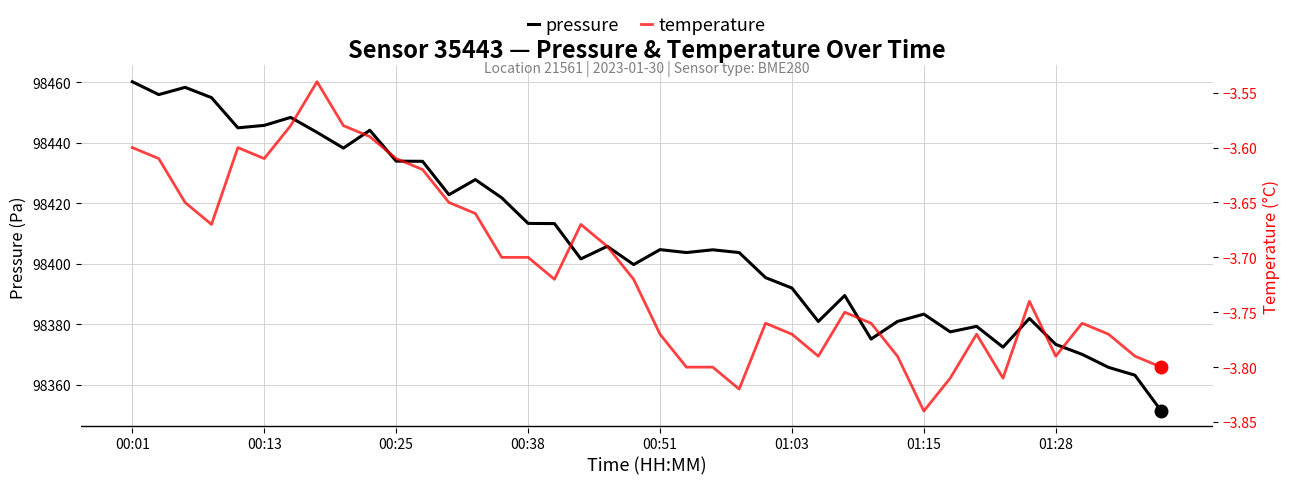

Count the number of data series in this chart.

2